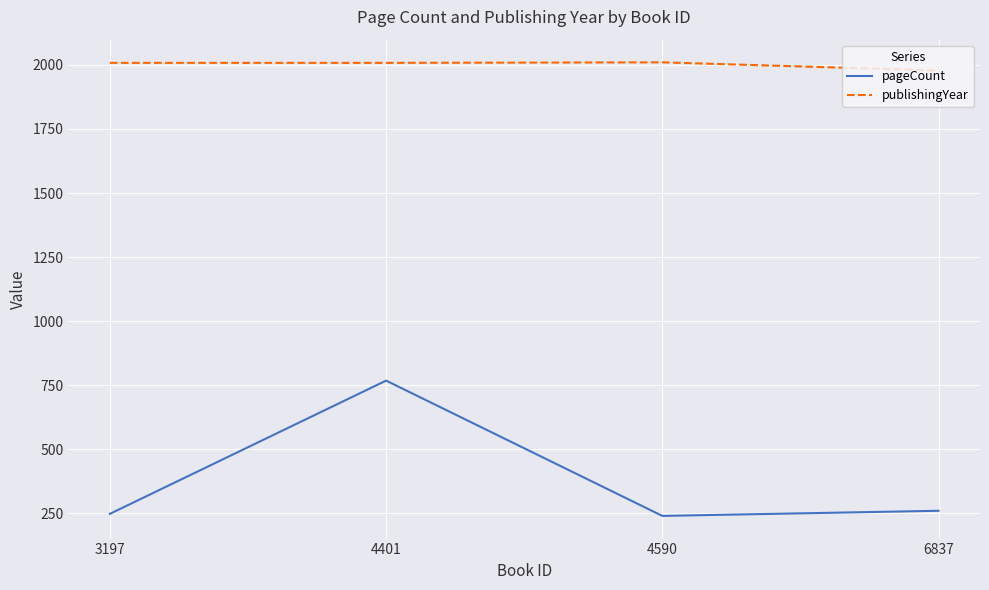

What is the minimum value for pageCount?

240